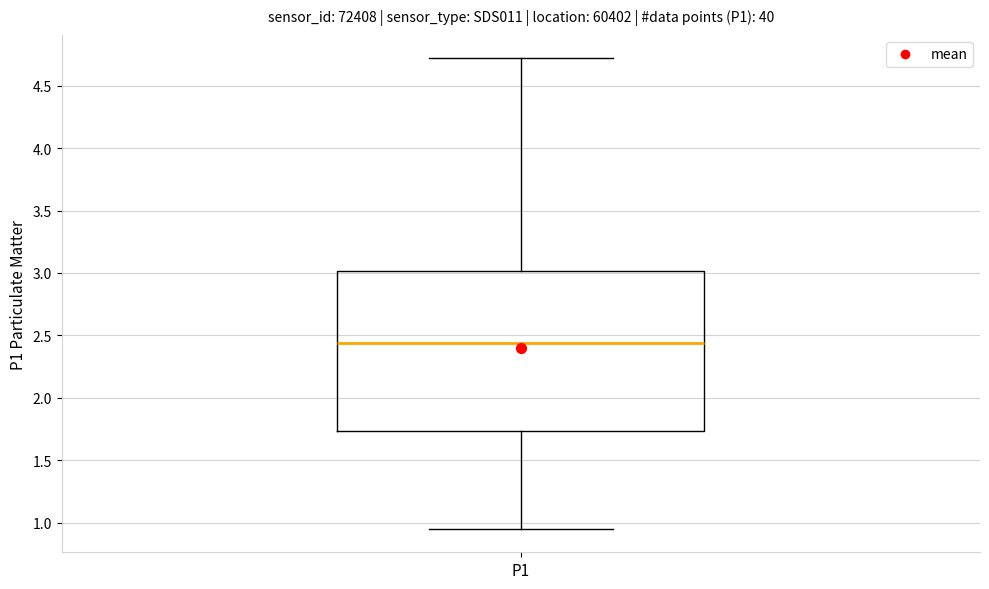

Where is the upper edge of the box for P1 on the y-axis? The values are not printed on the chart, so give them approximately, as read against the axis.

3.00